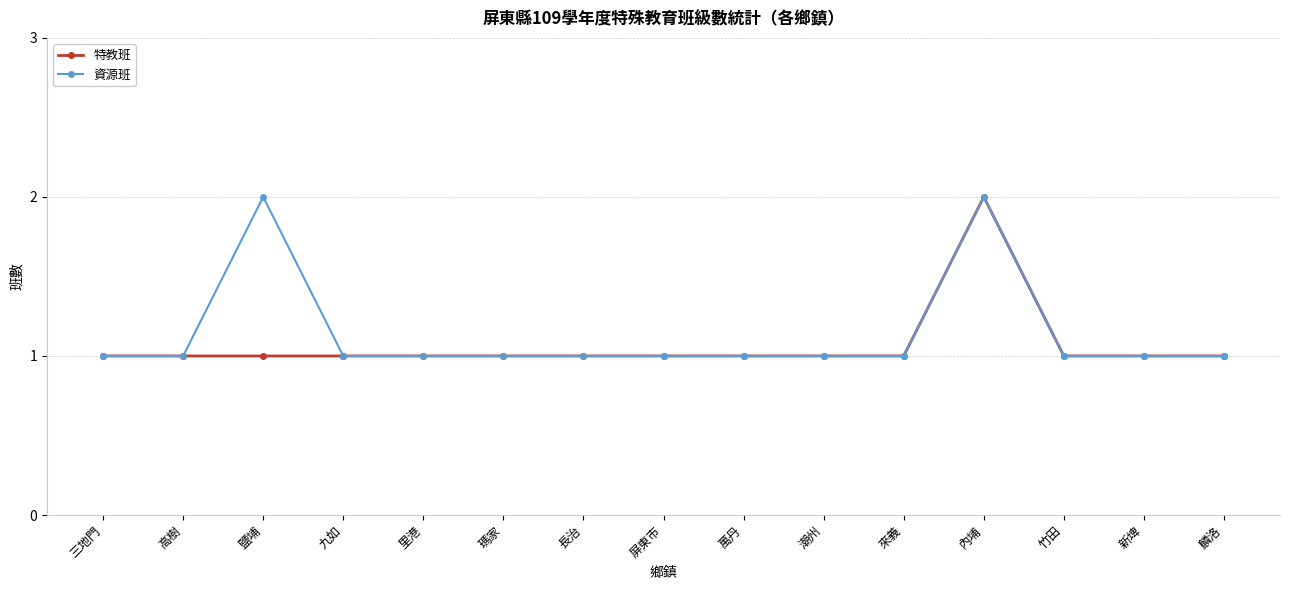

Reading left to right, list all the values displayed in this chart.

特教班: 三地門=1	高樹=1	鹽埔=1	九如=1	里港=1	瑪家=1	長治=1	屏東市=1	萬丹=1	潮州=1	來義=1	內埔=2	竹田=1	新埤=1	麟洛=1
資源班: 三地門=1	高樹=1	鹽埔=2	九如=1	里港=1	瑪家=1	長治=1	屏東市=1	萬丹=1	潮州=1	來義=1	內埔=2	竹田=1	新埤=1	麟洛=1